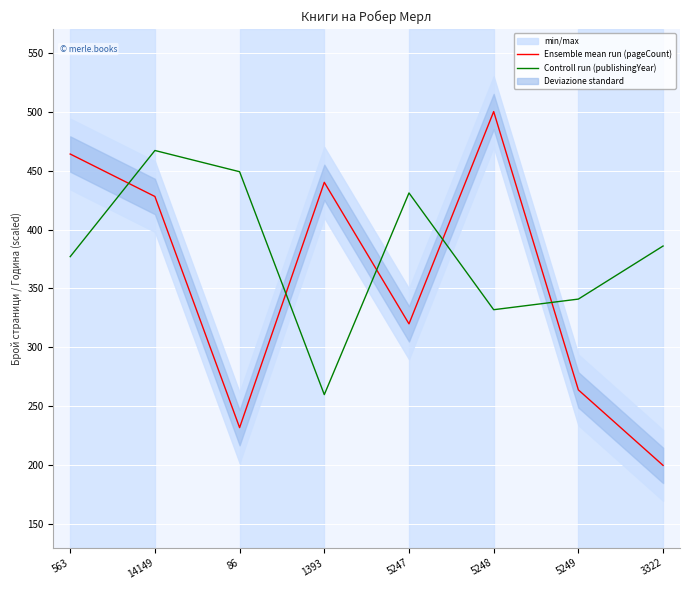

How many data points in Ensemble mean run (pageCount) are above 428?

3